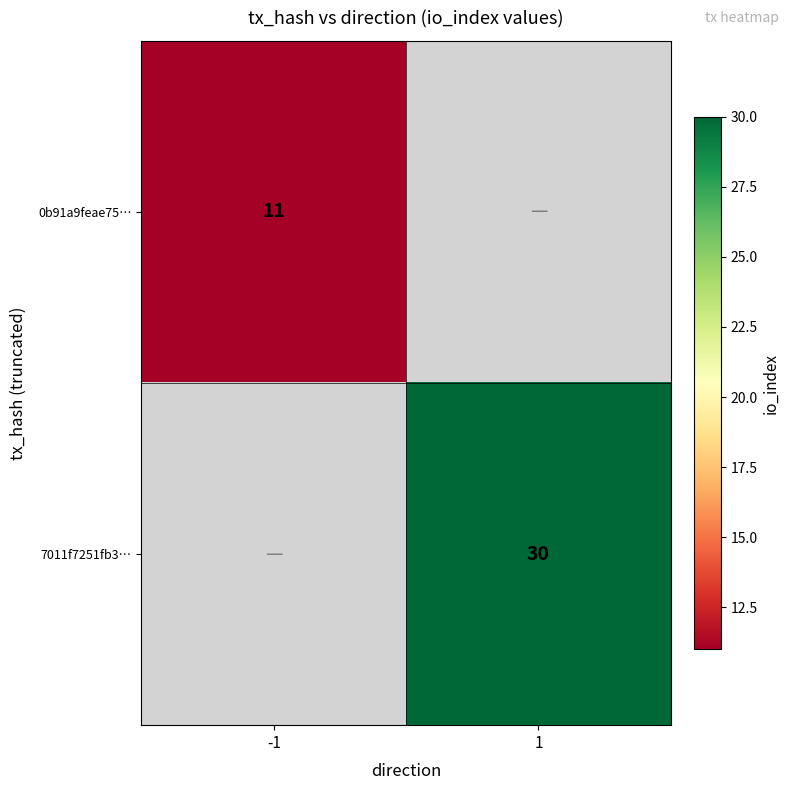

The value of 0b91a9feae75… at -1 is 11. True or false?

True